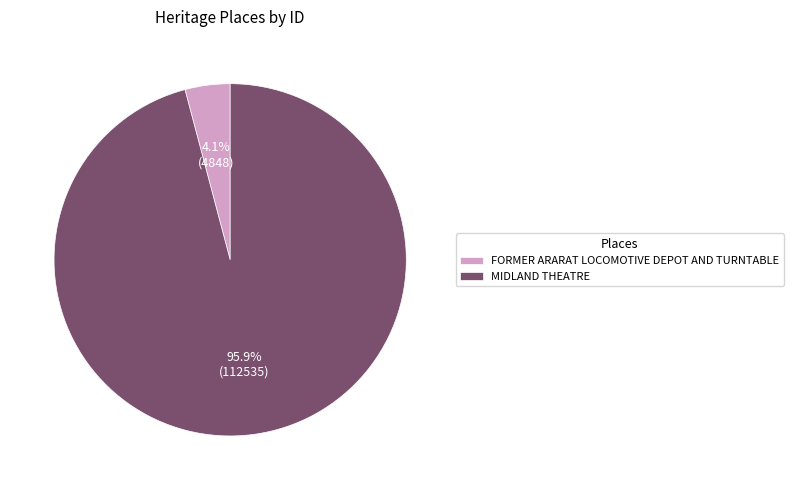

Which category has the biggest portion of the pie?

MIDLAND THEATRE